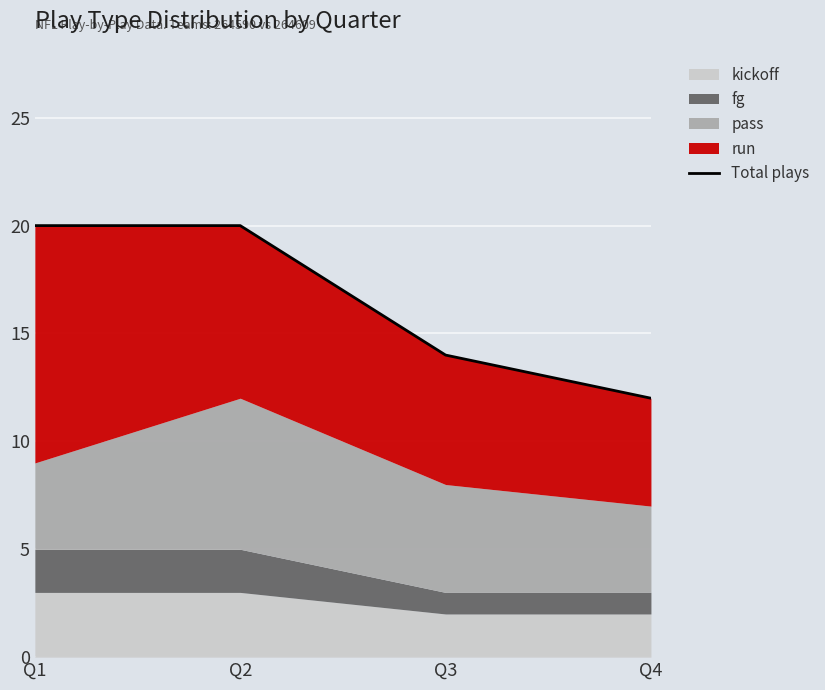

At which category does the chart reach its minimum across all series?

Q4